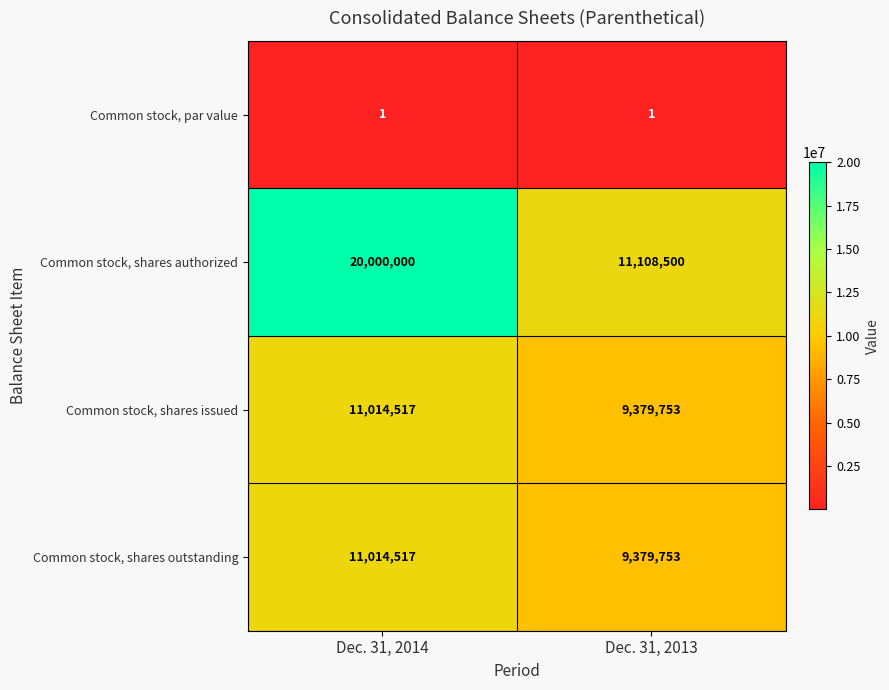

What value does the Common stock, shares authorized series have at Dec. 31, 2014?

20000000